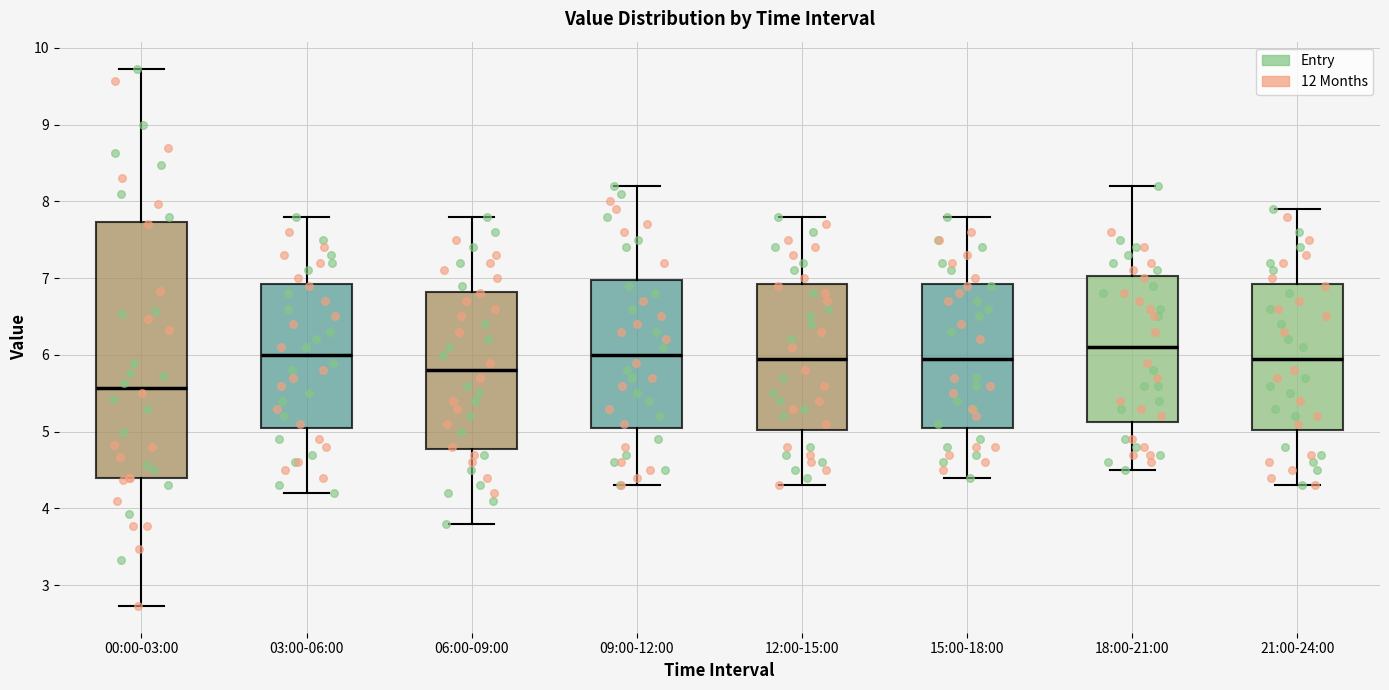

Reading left to right, read every box against the y-axis: the position of its median line, the range the box covers, and the ends of its whiskers. The values are not printed on the chart, so give them approximately, as read against the axis.

00:00-03:00: median 5.6, box 4.4 to 7.7, whiskers 2.7 to 9.7
03:00-06:00: median 6.0, box 5.1 to 6.9, whiskers 4.2 to 7.8
06:00-09:00: median 5.8, box 4.8 to 6.8, whiskers 3.8 to 7.8
09:00-12:00: median 6.0, box 5.1 to 7.0, whiskers 4.3 to 8.2
12:00-15:00: median 6.0, box 5.0 to 6.9, whiskers 4.3 to 7.8
15:00-18:00: median 6.0, box 5.1 to 6.9, whiskers 4.4 to 7.8
18:00-21:00: median 6.1, box 5.1 to 7.0, whiskers 4.5 to 8.2
21:00-24:00: median 6.0, box 5.0 to 6.9, whiskers 4.3 to 7.9